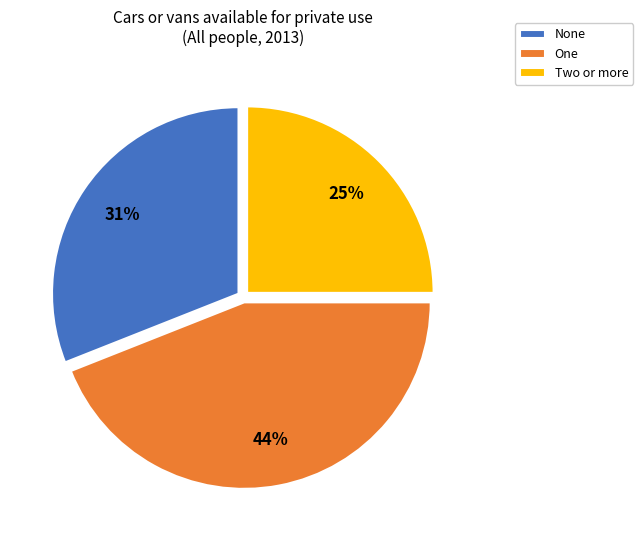

How many slices are in this pie chart?

3